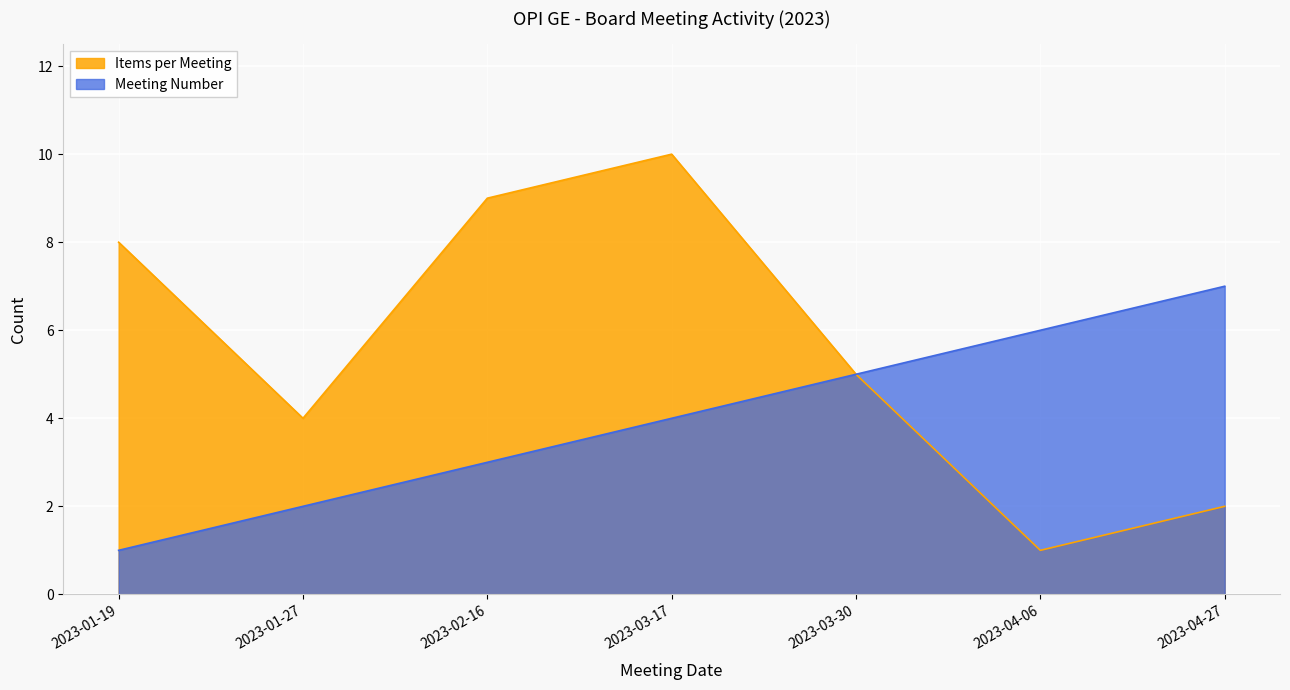

What is the sum of the Meeting Number values at 2023-03-30 and 2023-02-16?

8